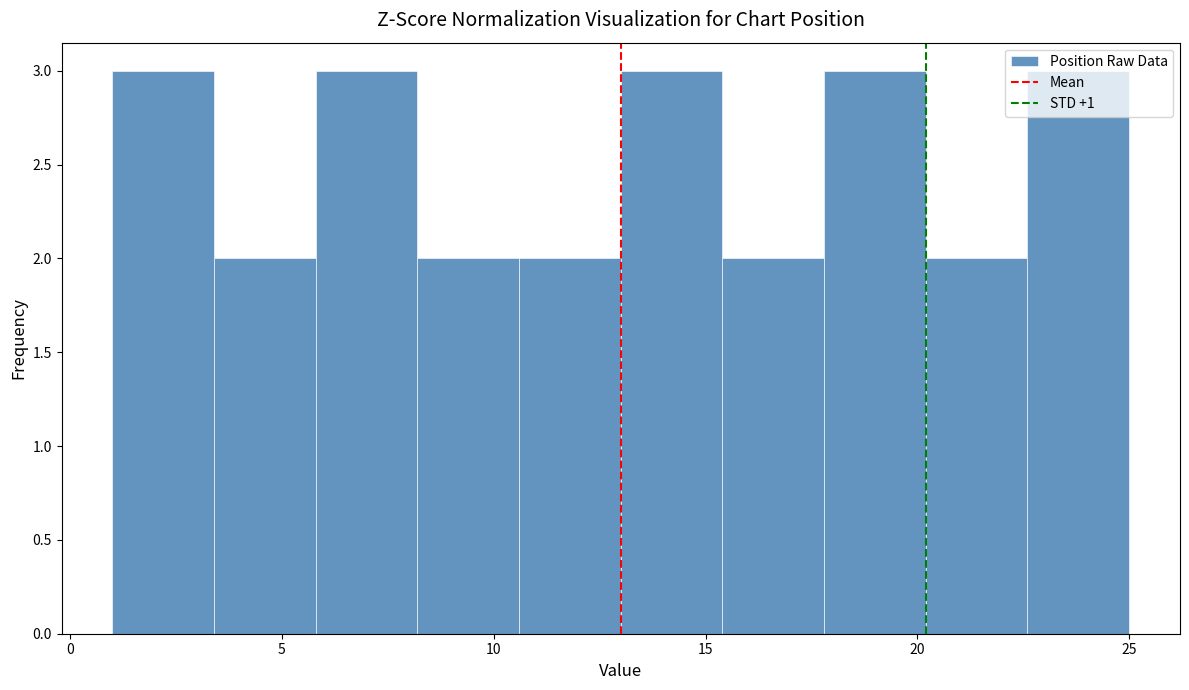

Reading left to right, list every bar in this chart as the range it spans on the x-axis followed by its height. Neither the bar edges nor the heights are printed on the chart, so give them approximately, as read against the axes.

1.0 to 3.4: 3
3.4 to 5.8: 2
5.8 to 8.2: 3
8.2 to 10.6: 2
10.6 to 13.0: 2
13.0 to 15.4: 3
15.4 to 17.8: 2
17.8 to 20.2: 3
20.2 to 22.6: 2
22.6 to 25.0: 3